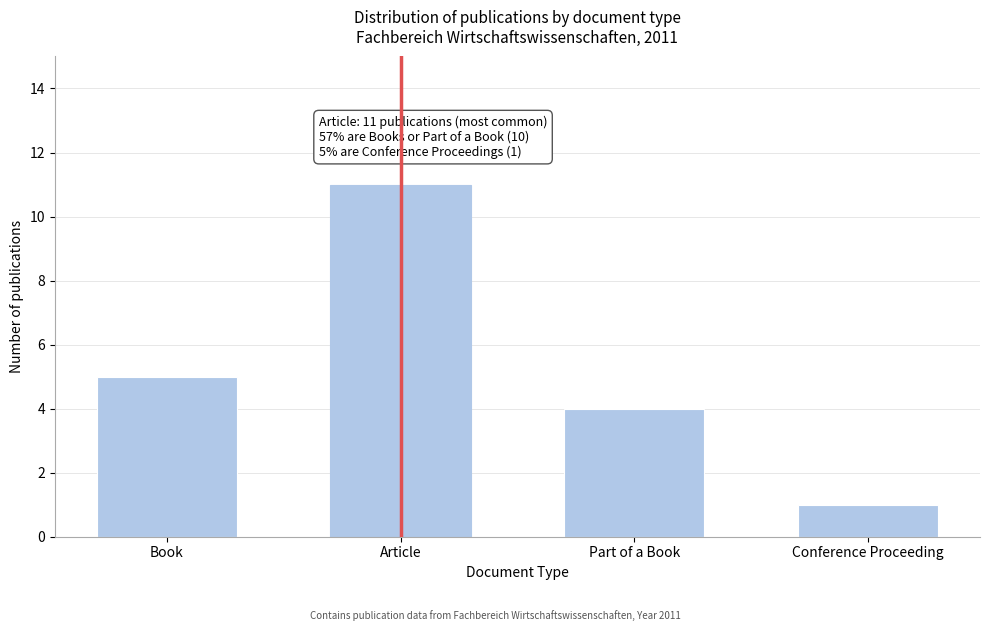

Reading left to right, extract all data points from this chart.

5	11	4	1